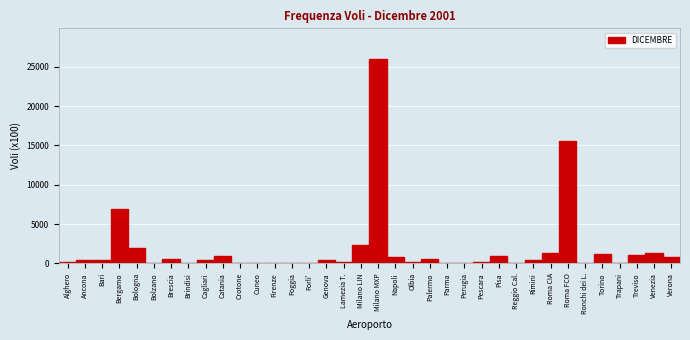

Where is the data nearest to the value 12989?

Roma FCO